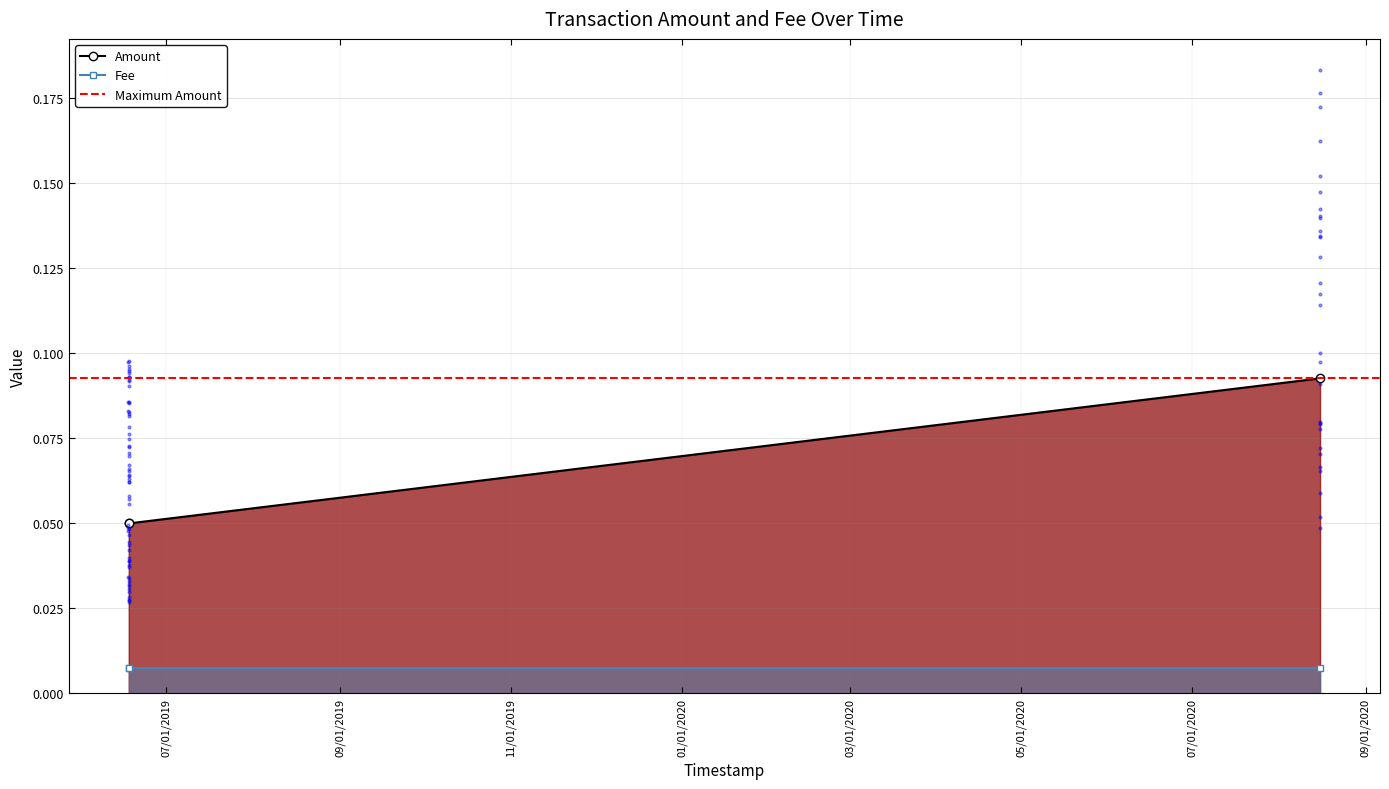

Which has a higher value, 2019-06-17 14:29:23 or 2020-08-15 17:24:18?

2020-08-15 17:24:18